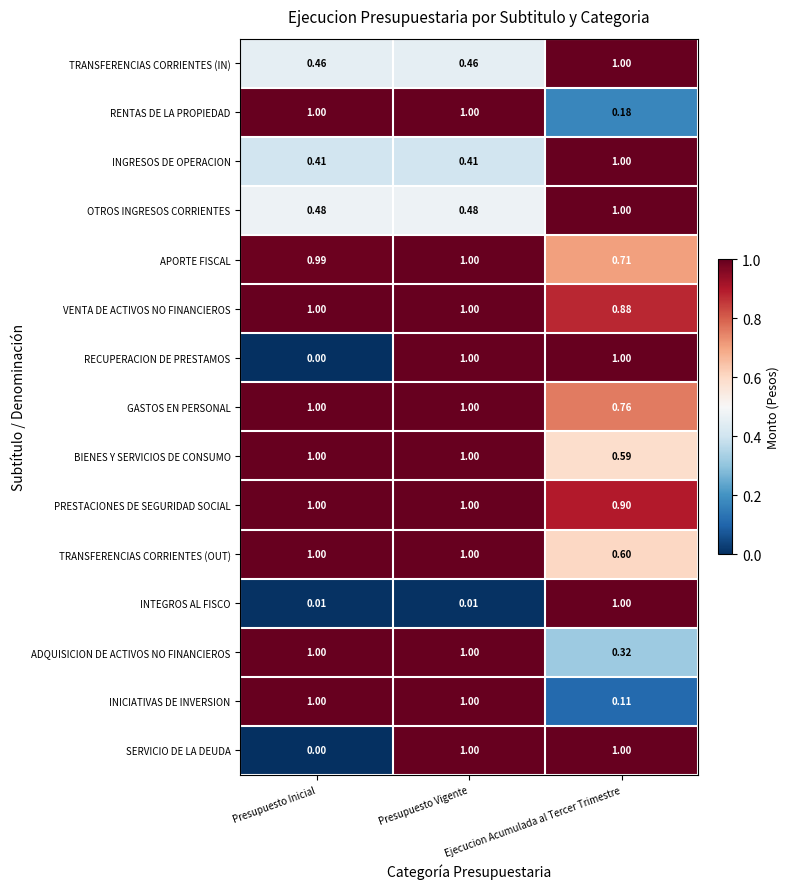

Where is PRESTACIONES DE SEGURIDAD SOCIAL nearest to the value 0?

Ejecucion Acumulada al Tercer Trimestre